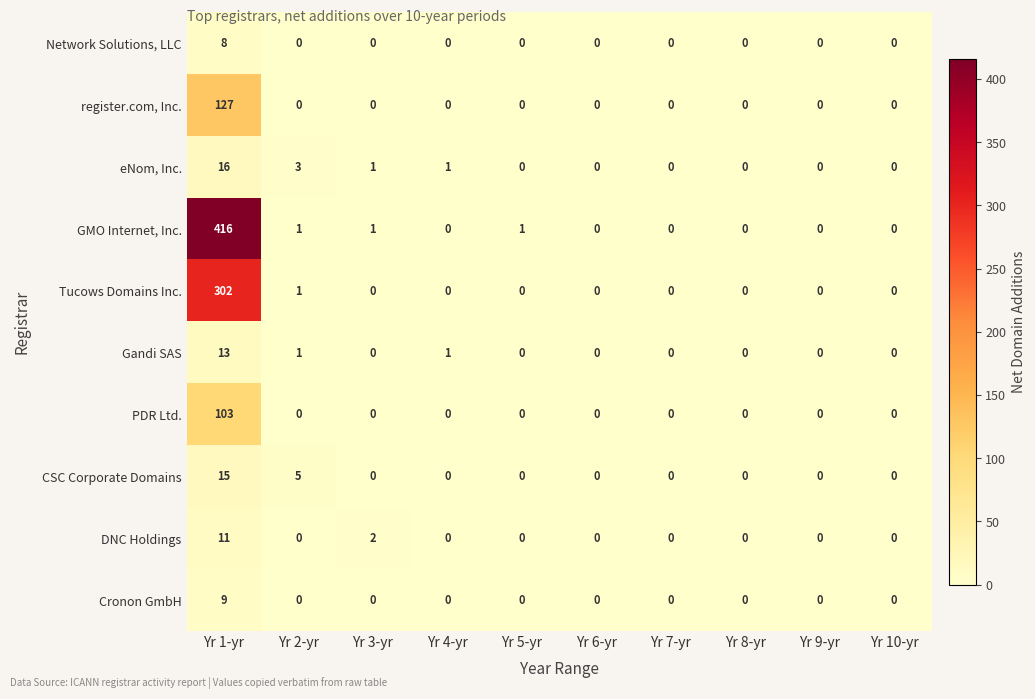

What is the greatest value displayed?

416